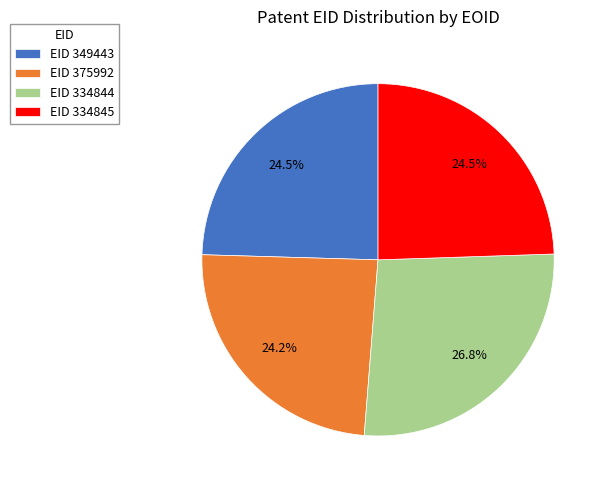

Is there a majority slice in this chart?

No